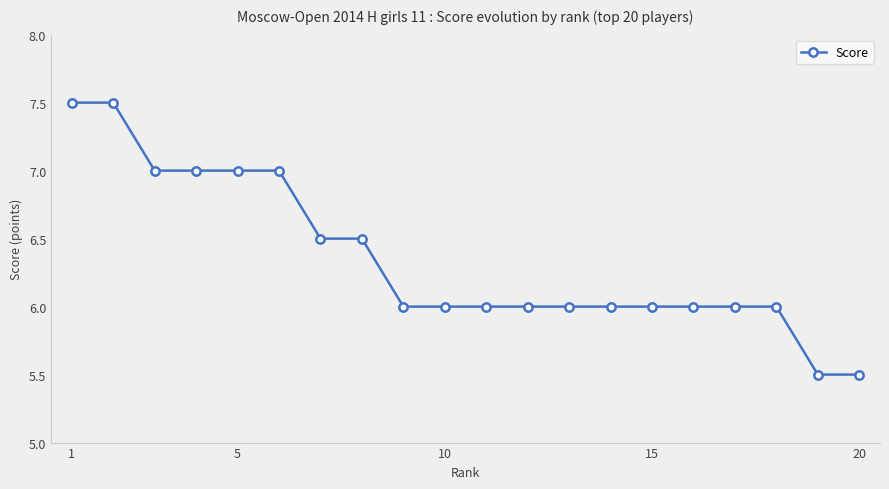

Reading left to right, what are all the values shown in this chart?

7.5	7.5	7.0	7.0	7.0	7.0	6.5	6.5	6.0	6.0	6.0	6.0	6.0	6.0	6.0	6.0	6.0	6.0	5.5	5.5